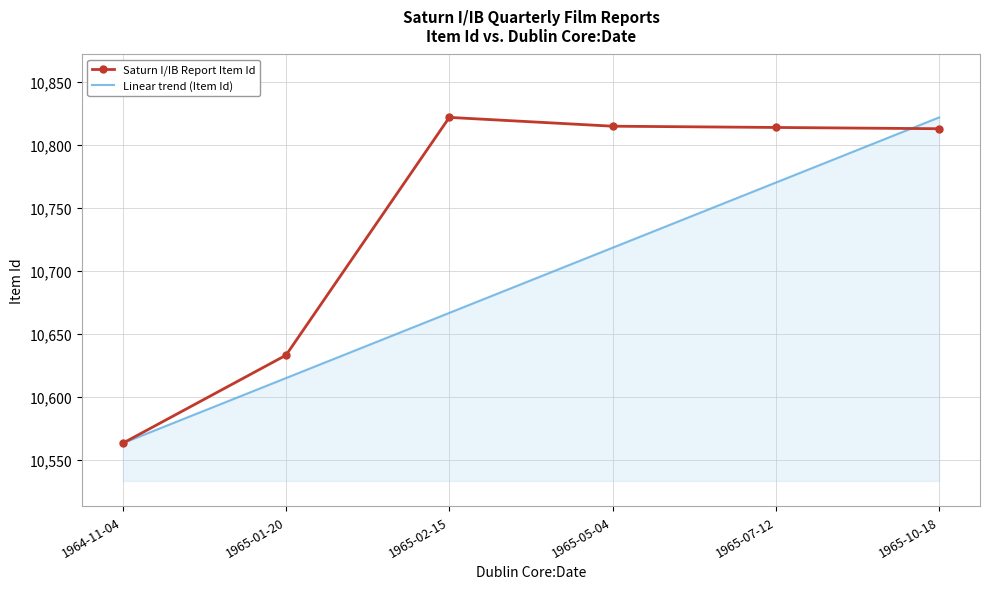

Between 1964-11-04 and 1965-02-15, which series saw the biggest shift?

Saturn I/IB Report Item Id